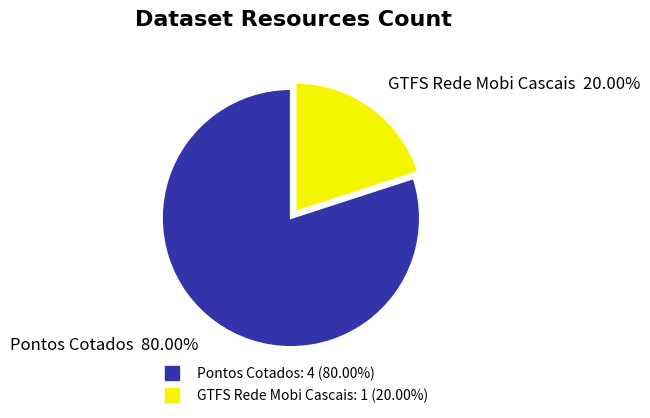

To the nearest percent, what is the difference between the GTFS Rede Mobi Cascais and Pontos Cotados slice percentages?

60%